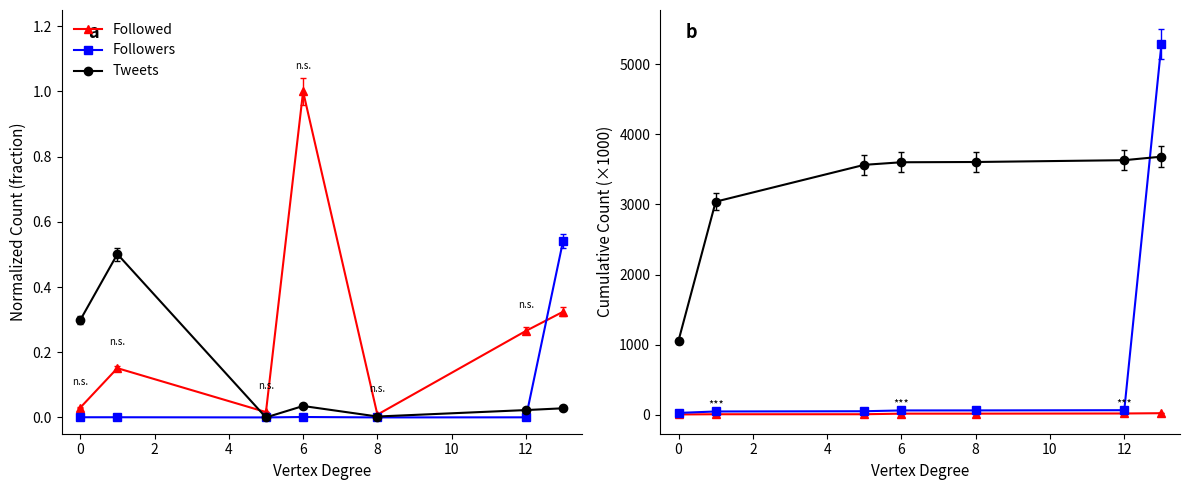

Rank the series by their maximum value, from lowest to highest.

Followed, Tweets, Followers